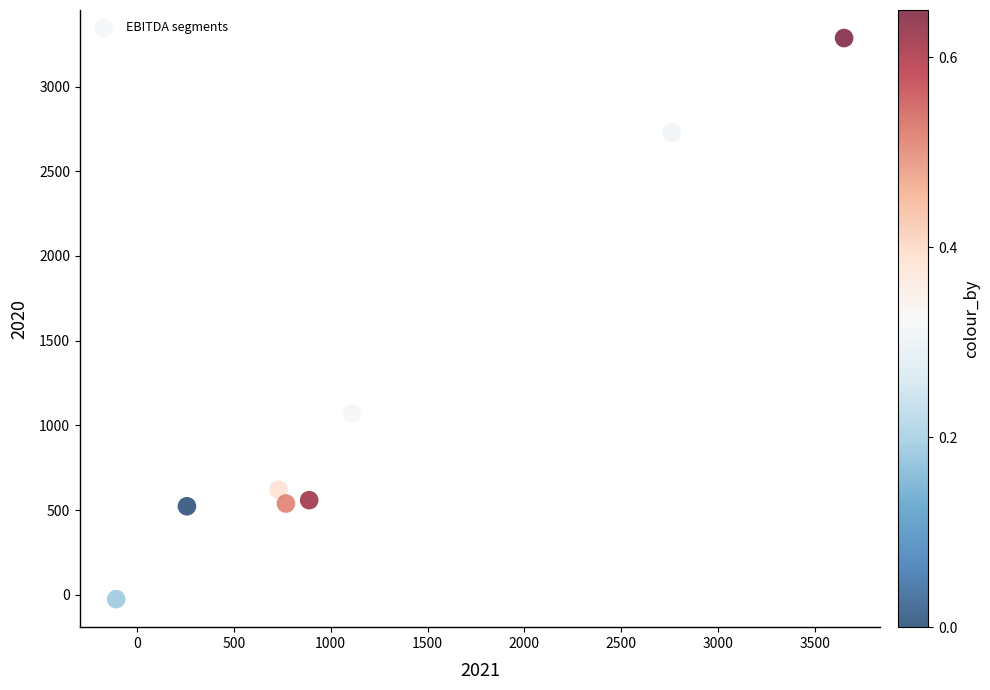

What is the average X value?

1258